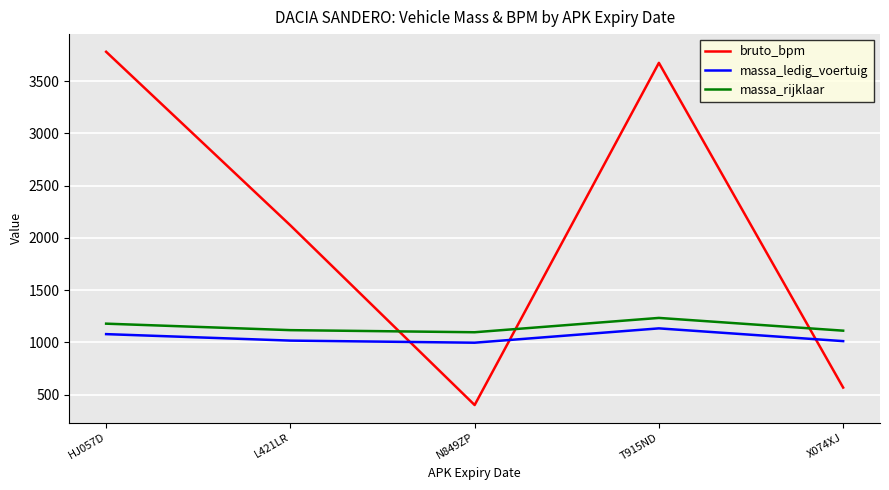

After their last crossing, which series has the higher values: massa_ledig_voertuig or bruto_bpm?

massa_ledig_voertuig